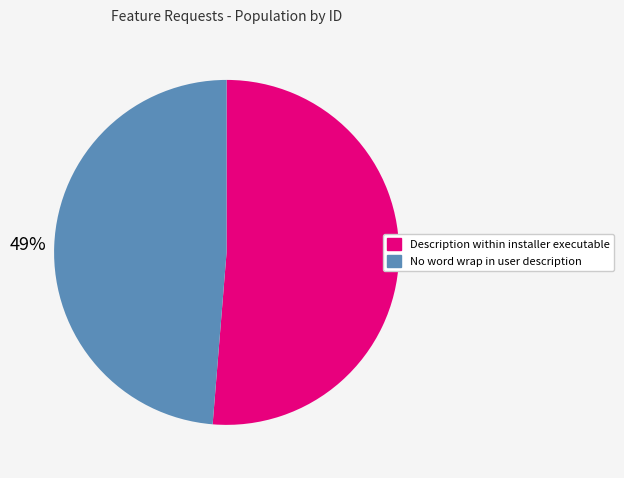

Is the sum of No word wrap in user description and Description within installer executable greater than half?

Yes